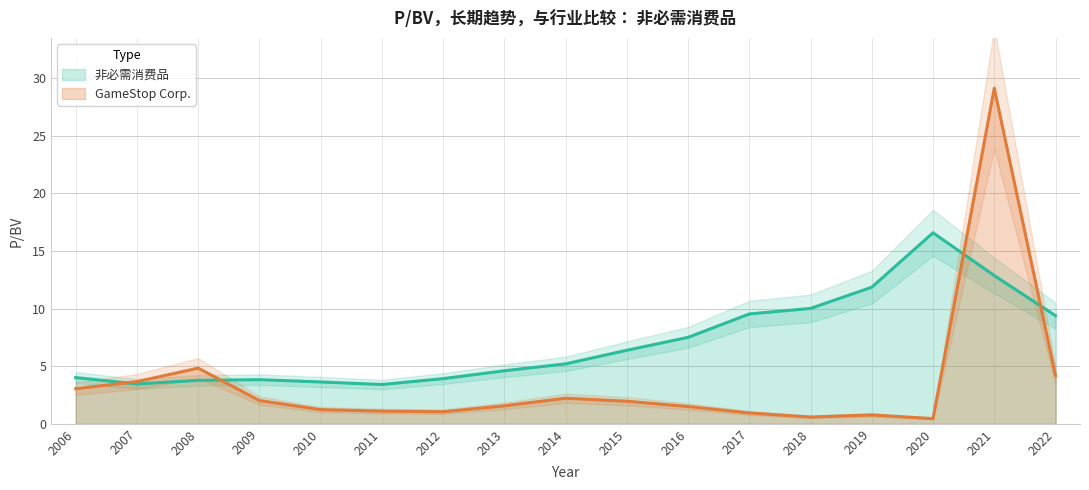

What is the difference between the maximum and second lowest values in the 非必需消费品 series?

13.1